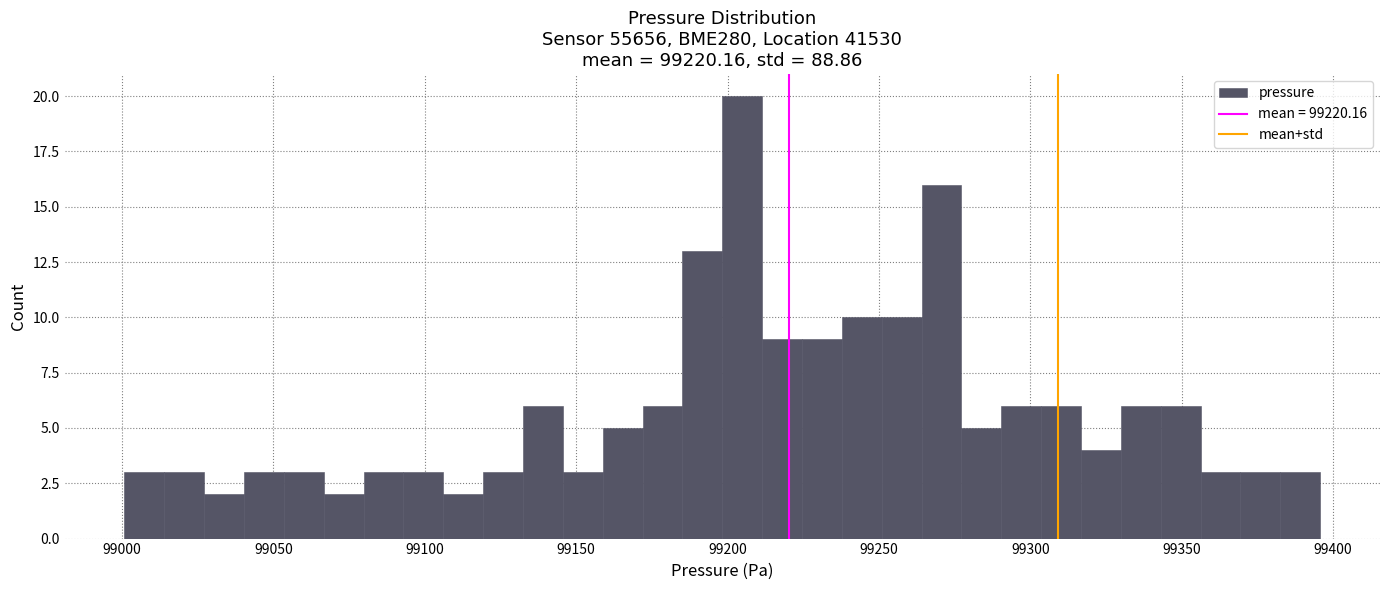

Around what value on the x-axis is the tallest bar? Give the approximate position of its centre, as read against the axis.

99205